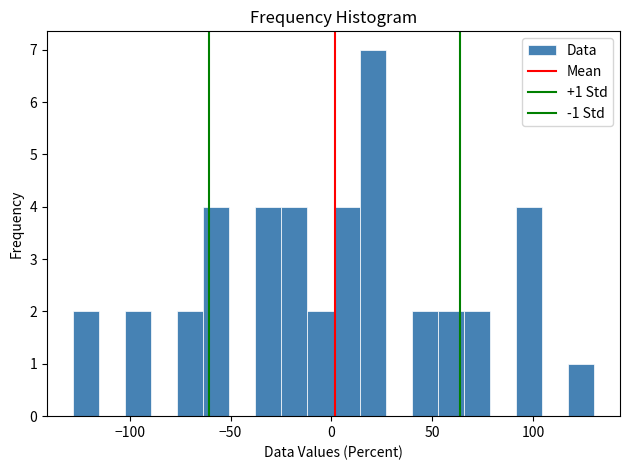

Read against the x-axis, roughly where is the centre of the tallest bar?

20